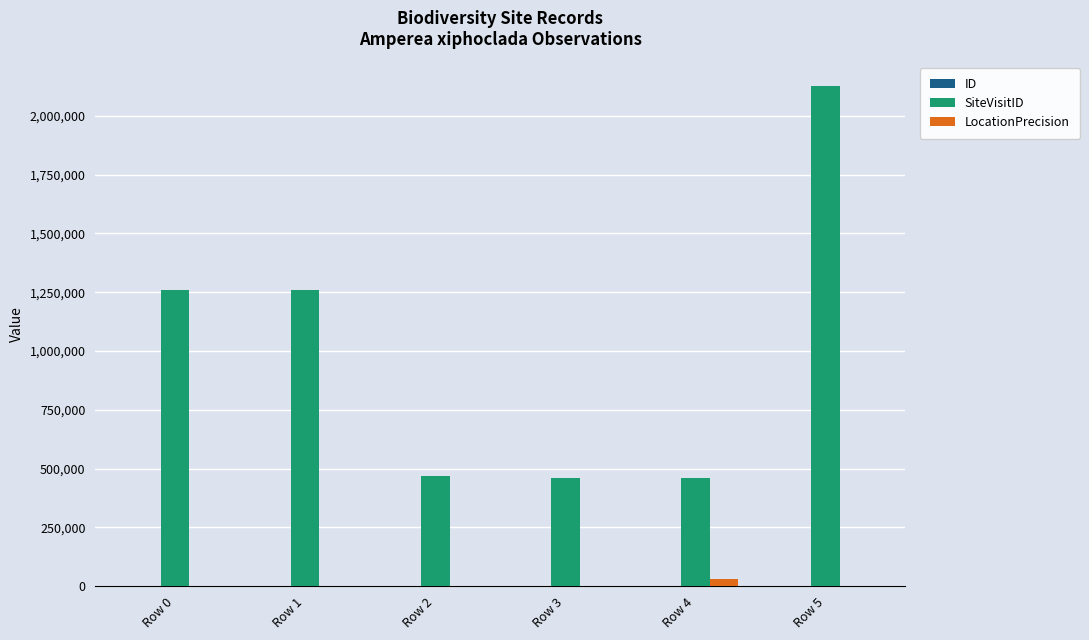

At which category is the sum across all series the highest?

Row 5